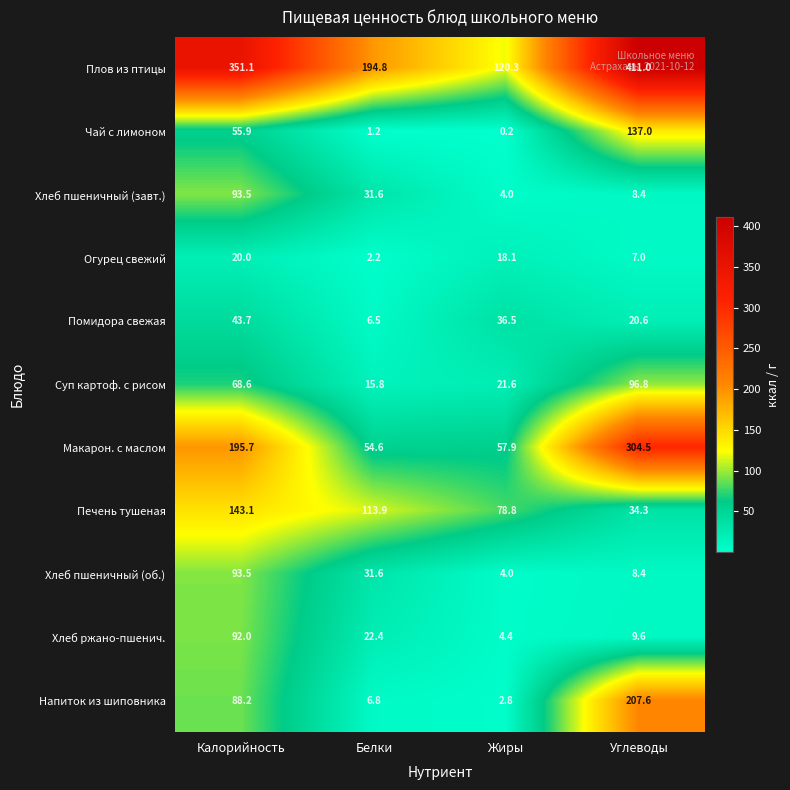

What is the total value across all series at Калорийность?

1245.3